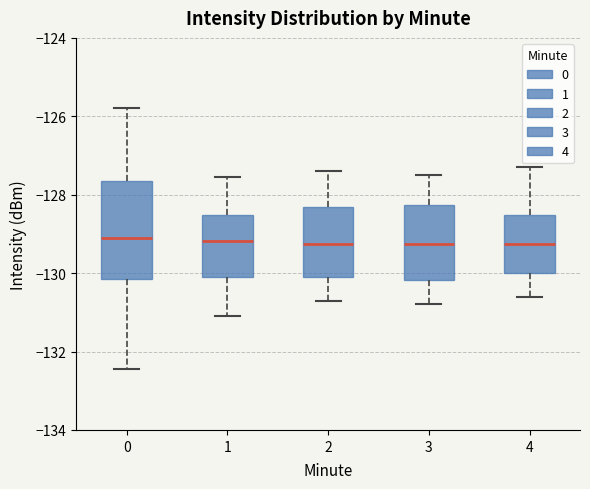

Reading left to right, transcribe this box plot: for each box, give where its median line is, the range the box spans, and where its two whiskers end, as read against the y-axis. The values are not printed on the chart, so give them approximately, as read against the axis.

0: median -129.2, box -130.2 to -127.6, whiskers -132.4 to -125.8
1: median -129.2, box -130.0 to -128.6, whiskers -131.0 to -127.6
2: median -129.2, box -130.0 to -128.4, whiskers -130.6 to -127.4
3: median -129.2, box -130.2 to -128.2, whiskers -130.8 to -127.4
4: median -129.2, box -130.0 to -128.6, whiskers -130.6 to -127.2